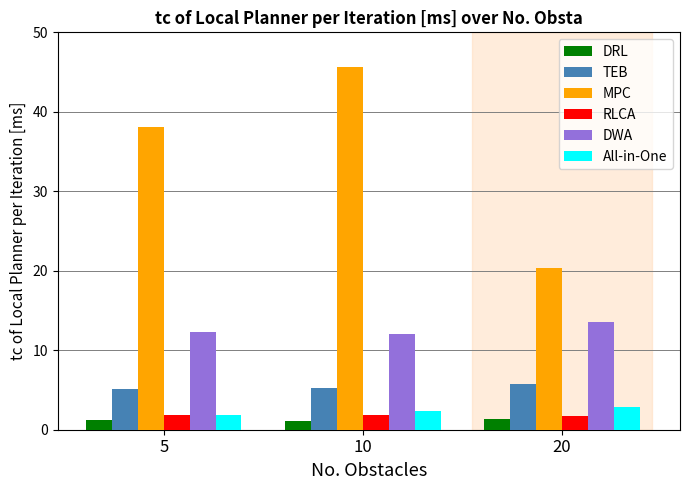

What is the sum of the All-in-One values at 5 and 10?

4.2